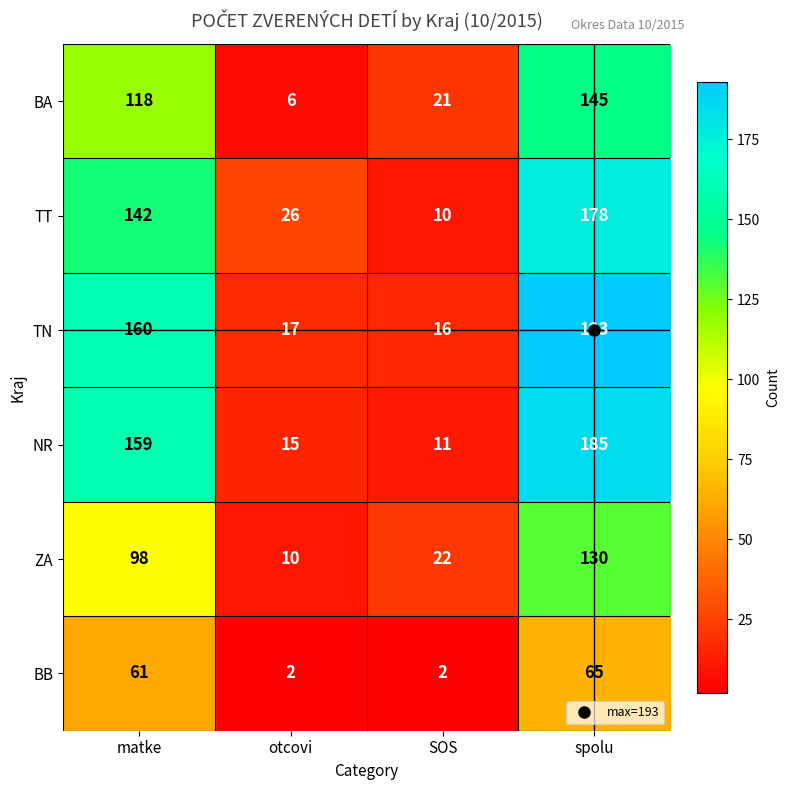

What is the maximum value shown in the chart?

193